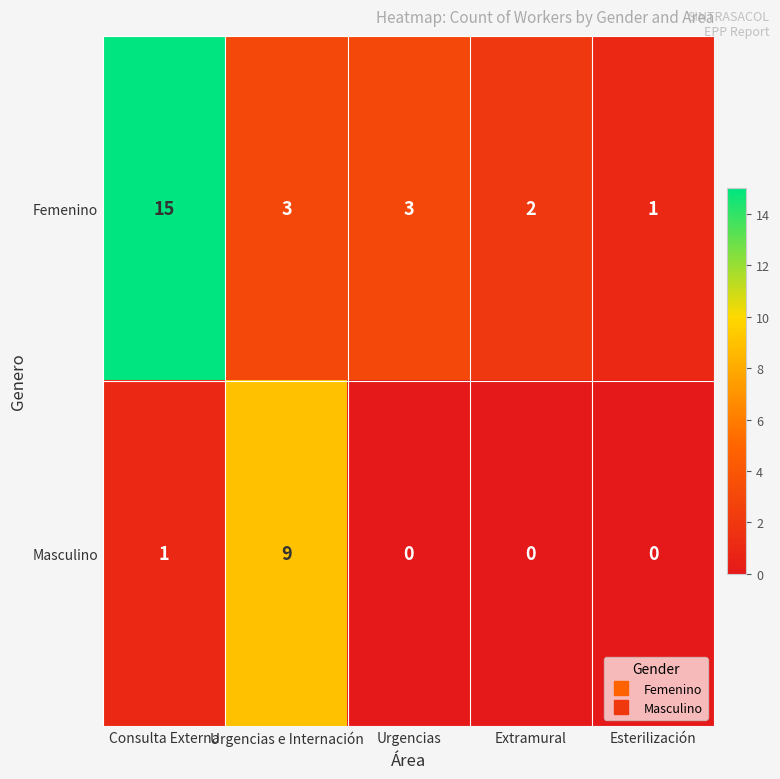

Which category has the highest value in the Masculino series?

Urgencias e Internación